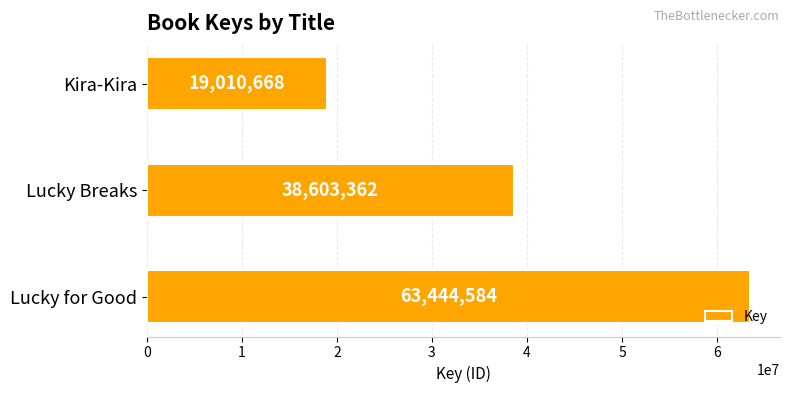

Reading bottom to top, extract all data points from this chart.

63444584	38603362	19010668